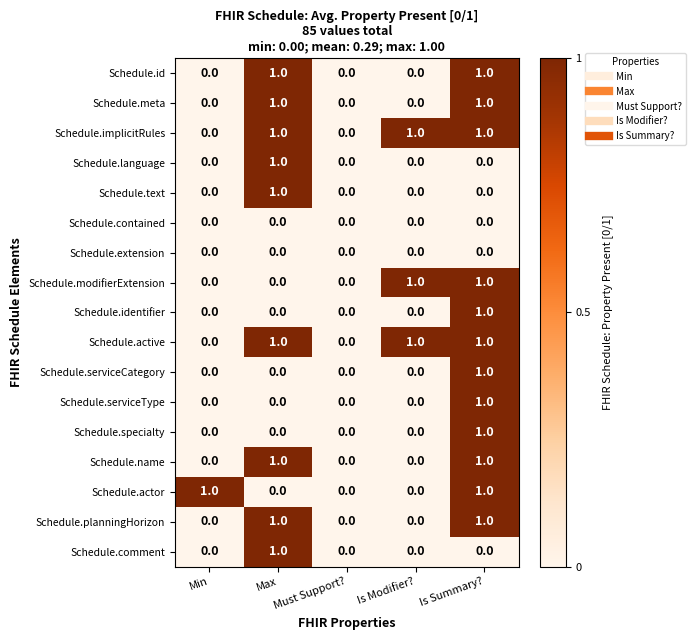

How many Schedule.language values are between 0 and 1?

5